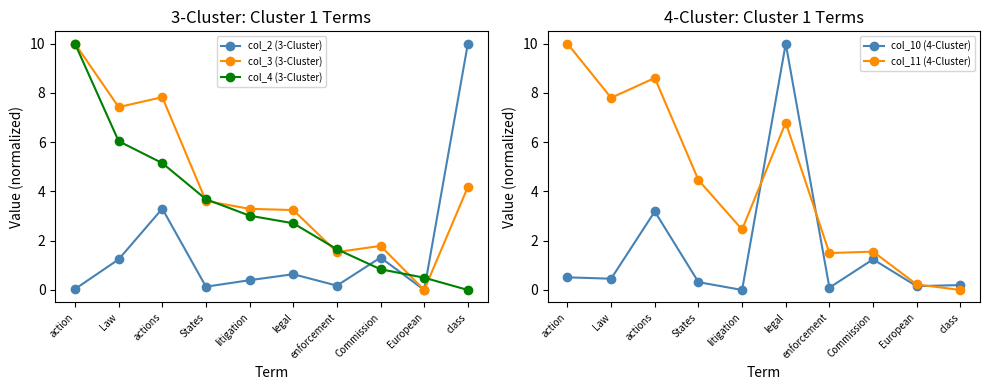

How many lines are shown in the chart?

5